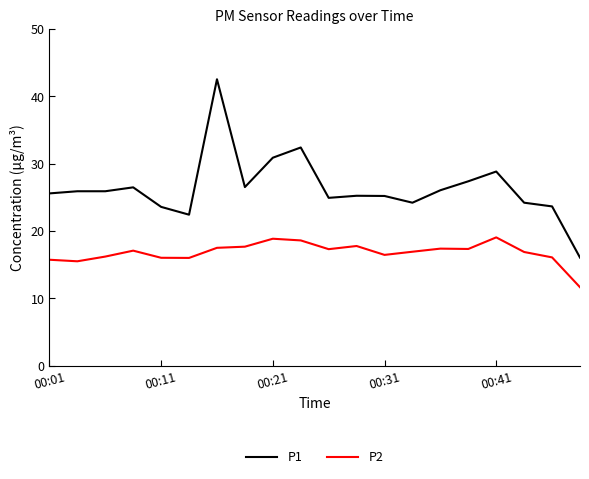

What is the average value of the P2 series?

16.8